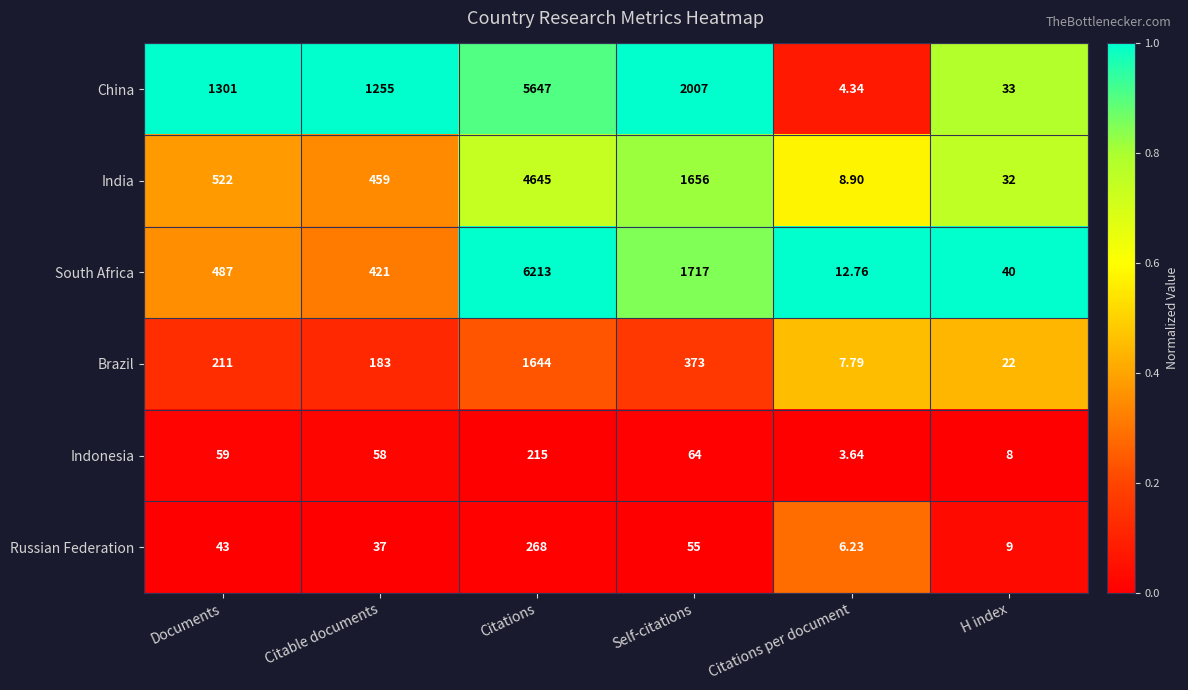

Is the value of South Africa at Citations per document greater than the value of Indonesia at Citations?

No